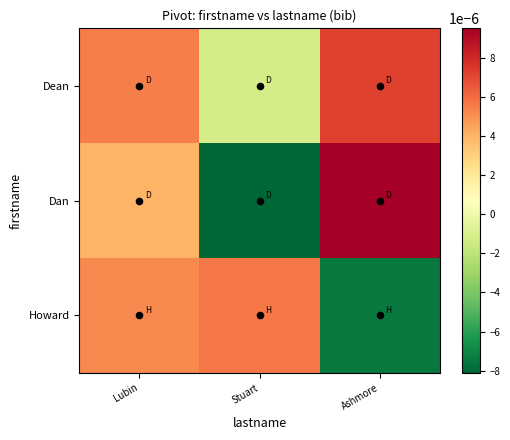

How many data points does each series have?

3